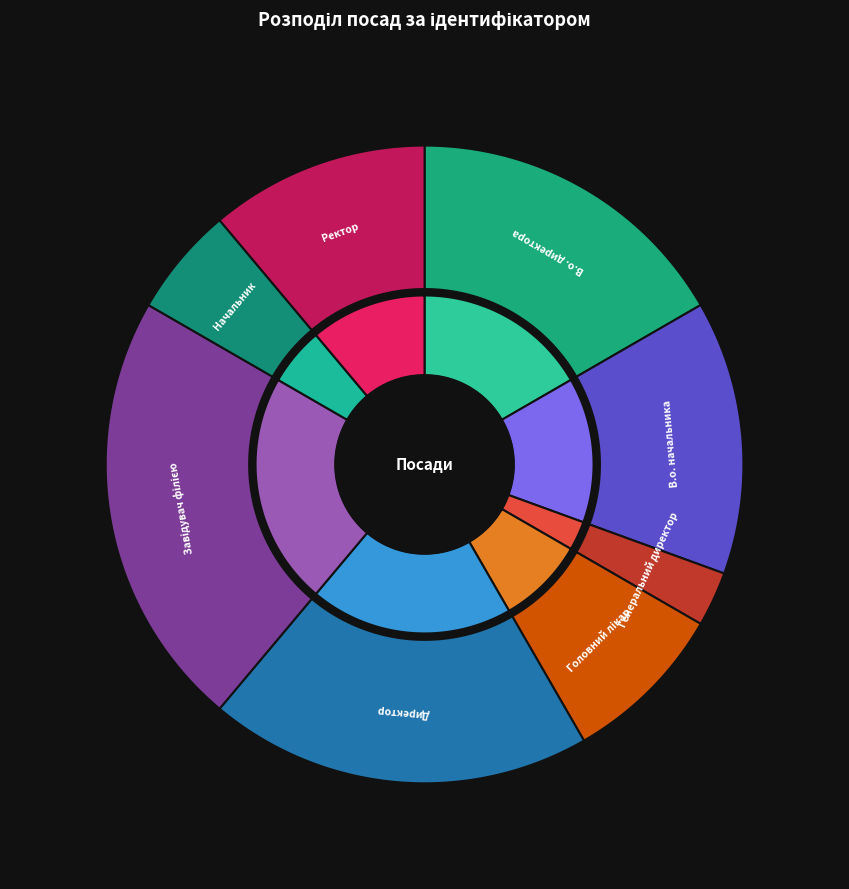

To the nearest percent, what percentage of the pie is Завідувач філією?

22%